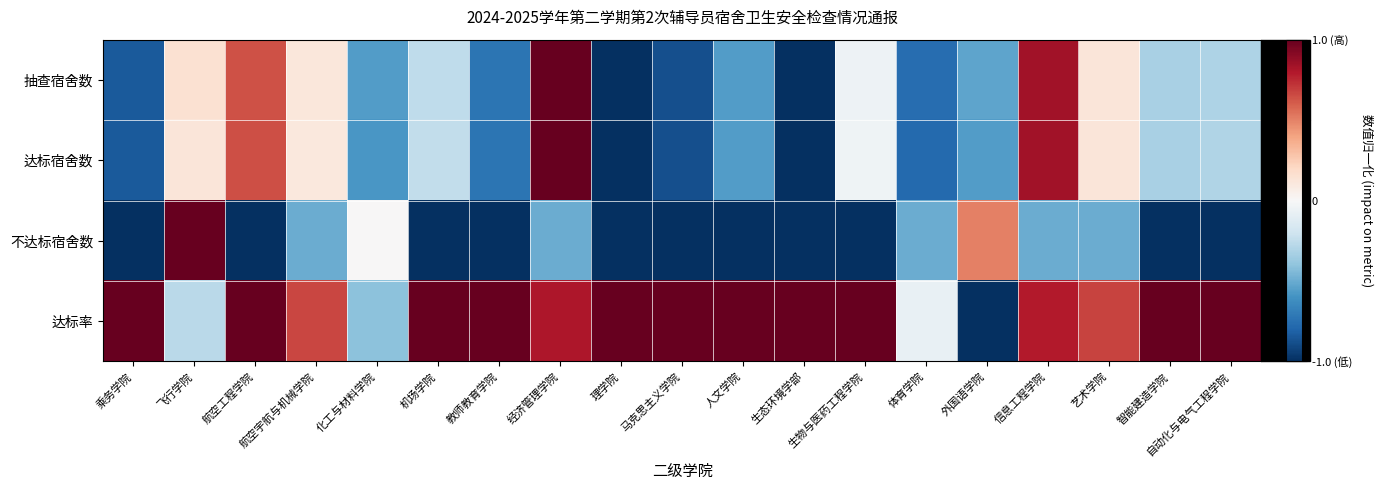

Which category has the highest value across all series?

经济管理学院